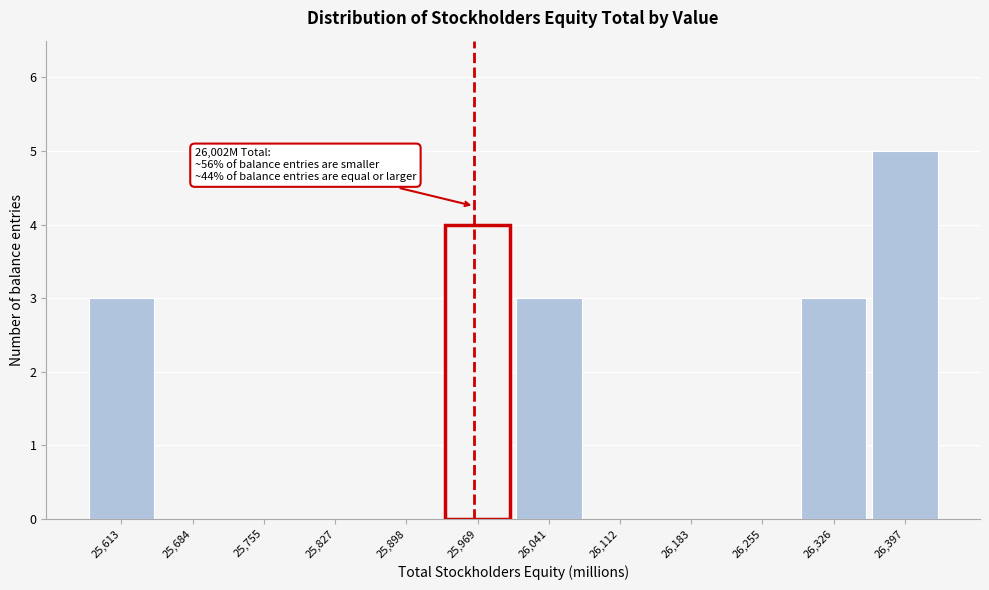

Reading right to left, transcribe all the data shown in this chart.

26,397=5	26,326=3	26,255=0	26,183=0	26,112=0	26,041=3	25,969=4	25,898=0	25,827=0	25,755=0	25,684=0	25,613=3